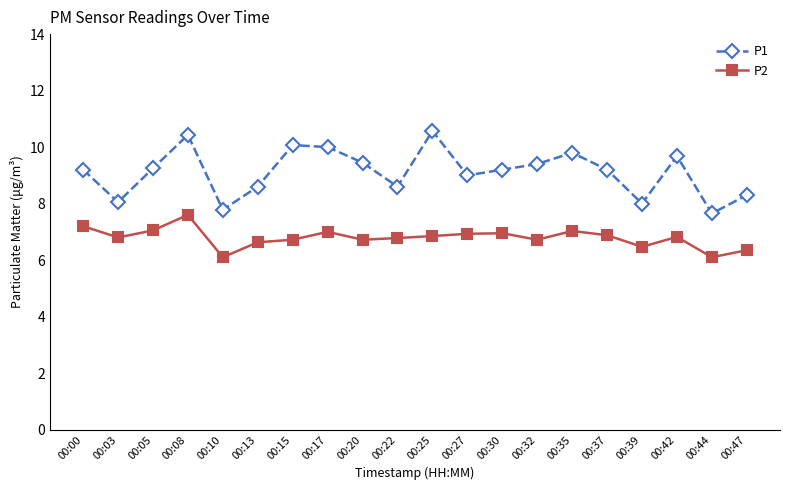

At which category is the sum across all series the highest?

00:08